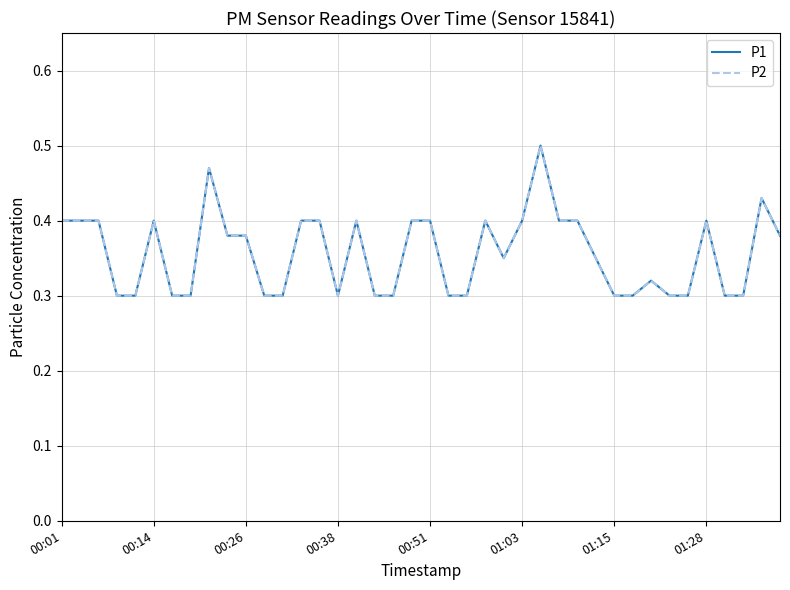

How many lines are shown in the chart?

2